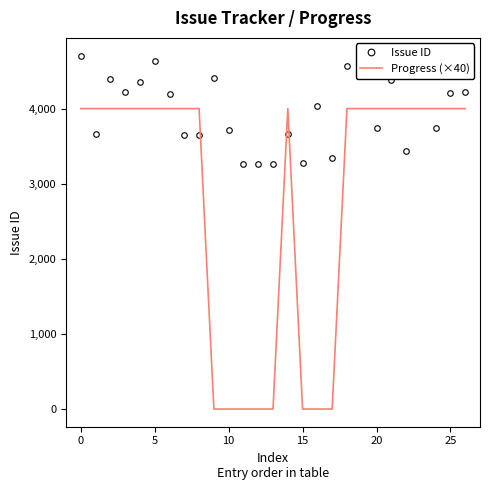

How many series are shown in this chart?

2